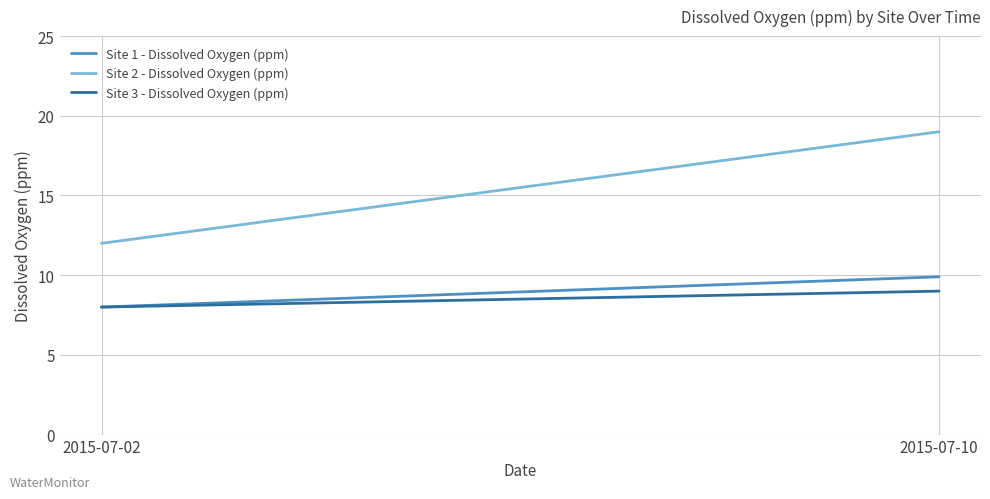

Reading left to right, list all the values displayed in this chart.

Site 1 - Dissolved Oxygen (ppm): 8.0	9.9
Site 2 - Dissolved Oxygen (ppm): 12.0	19.0
Site 3 - Dissolved Oxygen (ppm): 8.0	9.0